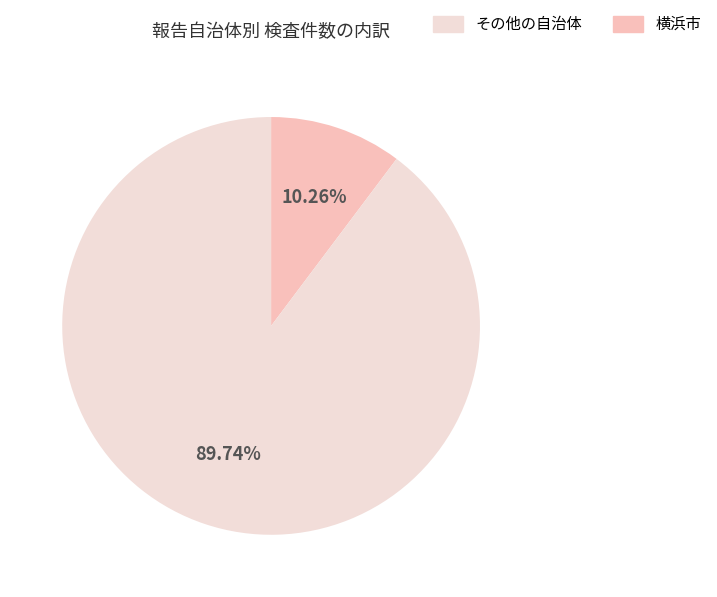

Is there any slice that represents more than half of the pie?

Yes